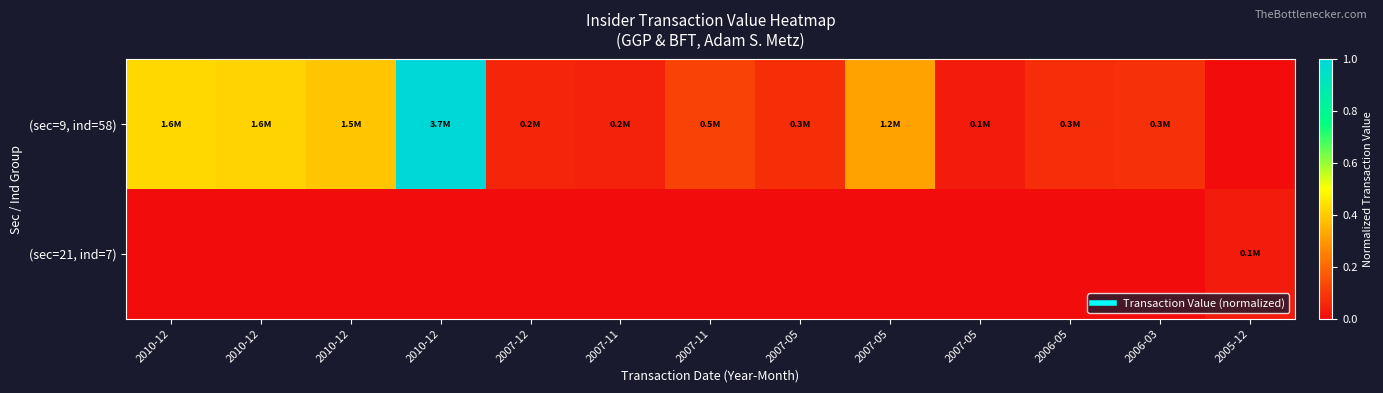

What is the total value across all series at 2010-12?

0.4